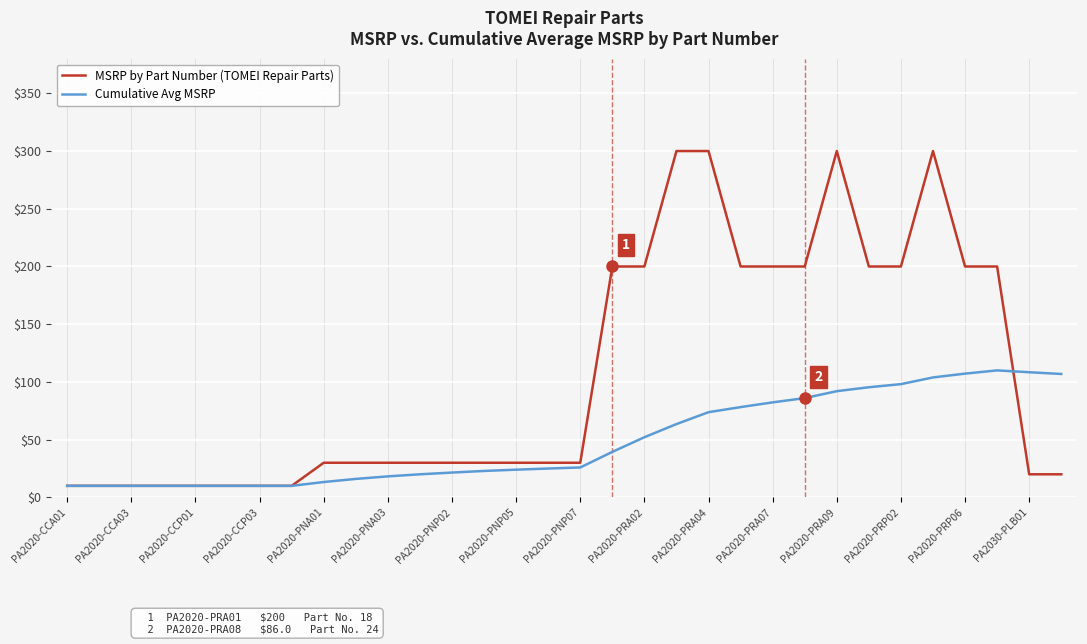

What is the average value of the Cumulative Avg MSRP series?

48.9